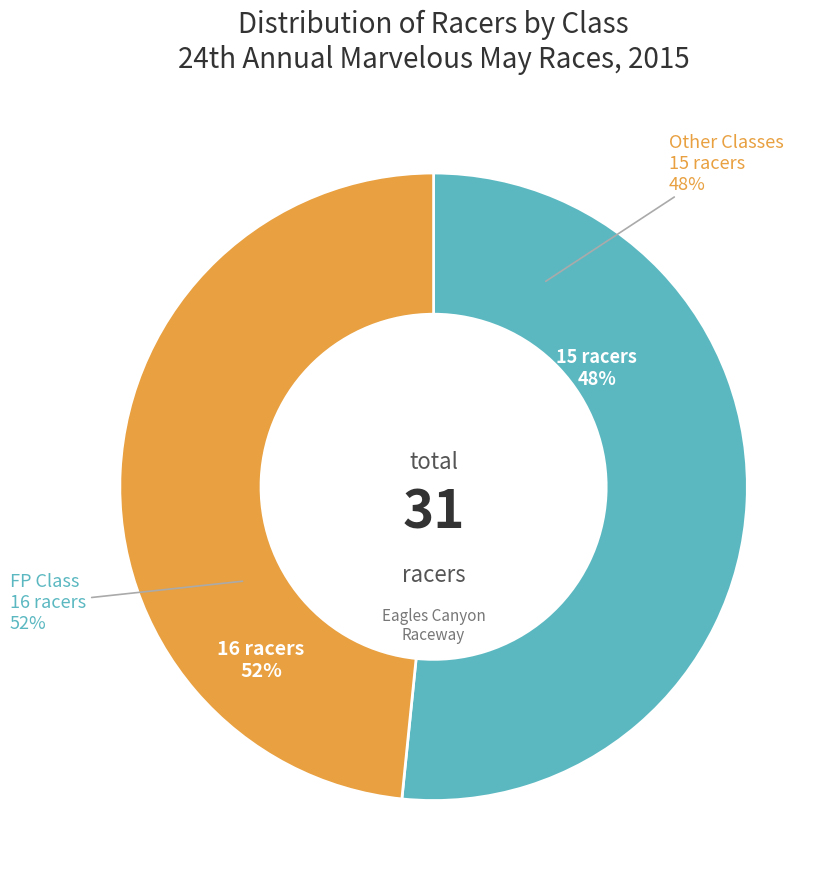

Which has a higher value, FP or EP?

FP